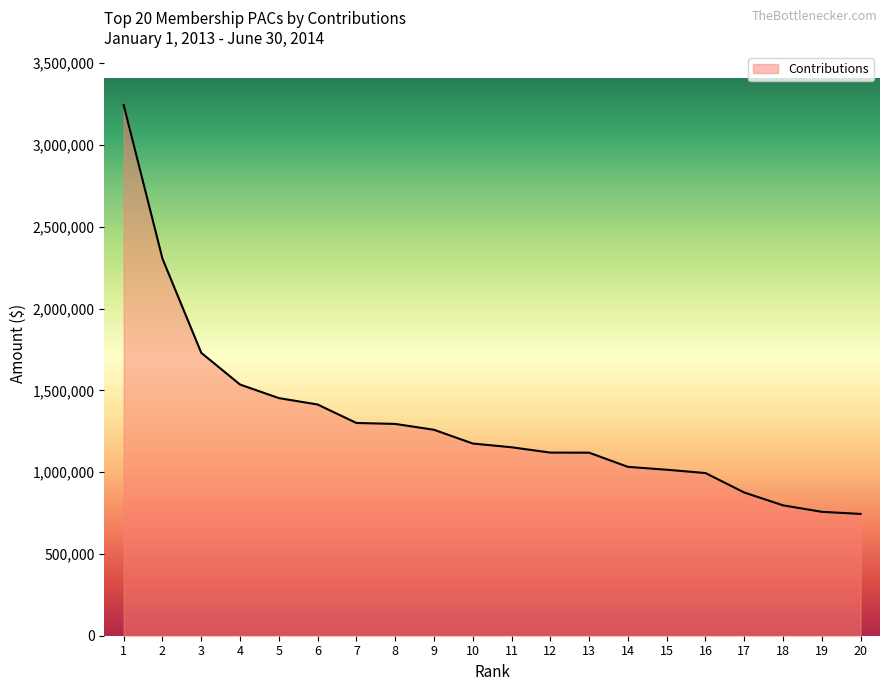

What is the difference between the values at 15 and 13?

104260.0